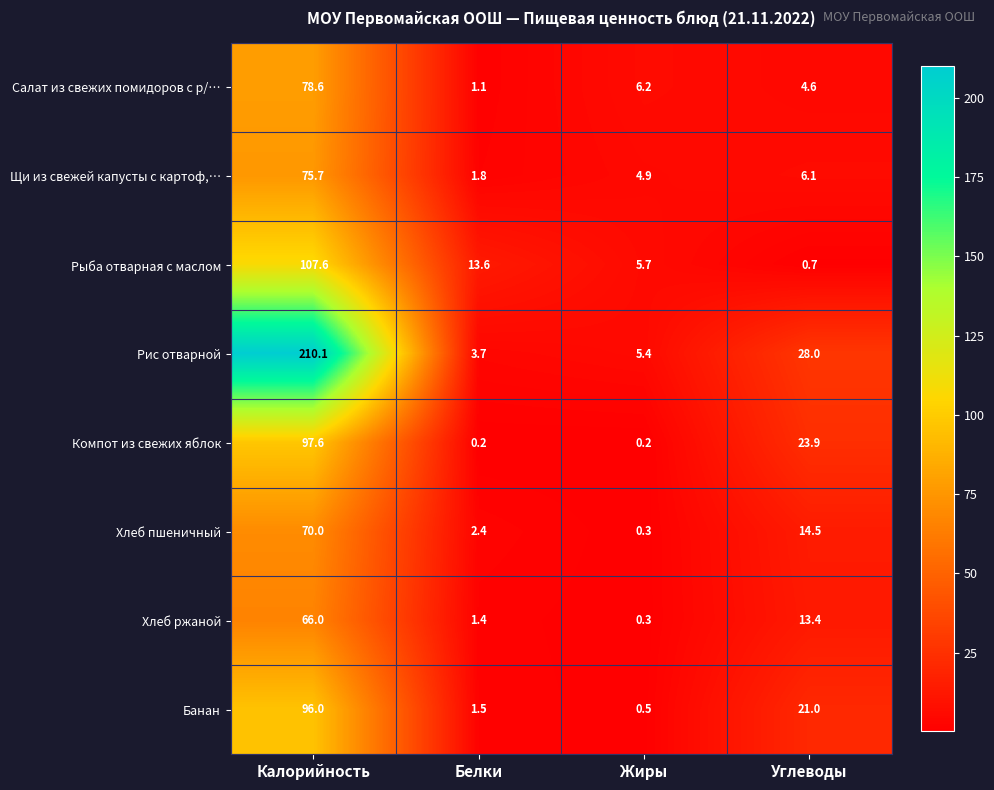

What is the average value of the Компот из свежих яблок series?

30.5